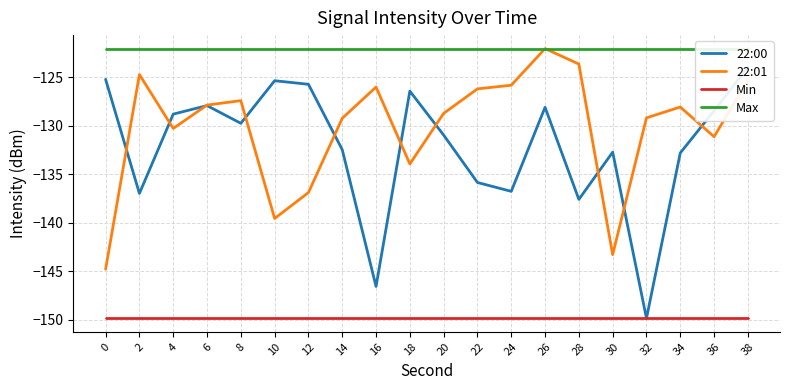

Reading left to right, what are all the values shown in this chart?

22:00: 0=-125.2	2=-137.0	4=-128.8	6=-127.9	8=-129.7	10=-125.3	12=-125.7	14=-132.5	16=-146.6	18=-126.4	20=-131.0	22=-135.8	24=-136.8	26=-128.1	28=-137.6	30=-132.7	32=-149.9	34=-132.8	36=-128.4	38=-123.9
22:01: 0=-144.8	2=-124.7	4=-130.3	6=-127.9	8=-127.4	10=-139.6	12=-136.9	14=-129.2	16=-126.0	18=-133.9	20=-128.7	22=-126.2	24=-125.8	26=-122.0	28=-123.6	30=-143.3	32=-129.2	34=-128.1	36=-131.1	38=-125.3
Min: 0=-149.9	2=-149.9	4=-149.9	6=-149.9	8=-149.9	10=-149.9	12=-149.9	14=-149.9	16=-149.9	18=-149.9	20=-149.9	22=-149.9	24=-149.9	26=-149.9	28=-149.9	30=-149.9	32=-149.9	34=-149.9	36=-149.9	38=-149.9
Max: 0=-122.0	2=-122.0	4=-122.0	6=-122.0	8=-122.0	10=-122.0	12=-122.0	14=-122.0	16=-122.0	18=-122.0	20=-122.0	22=-122.0	24=-122.0	26=-122.0	28=-122.0	30=-122.0	32=-122.0	34=-122.0	36=-122.0	38=-122.0